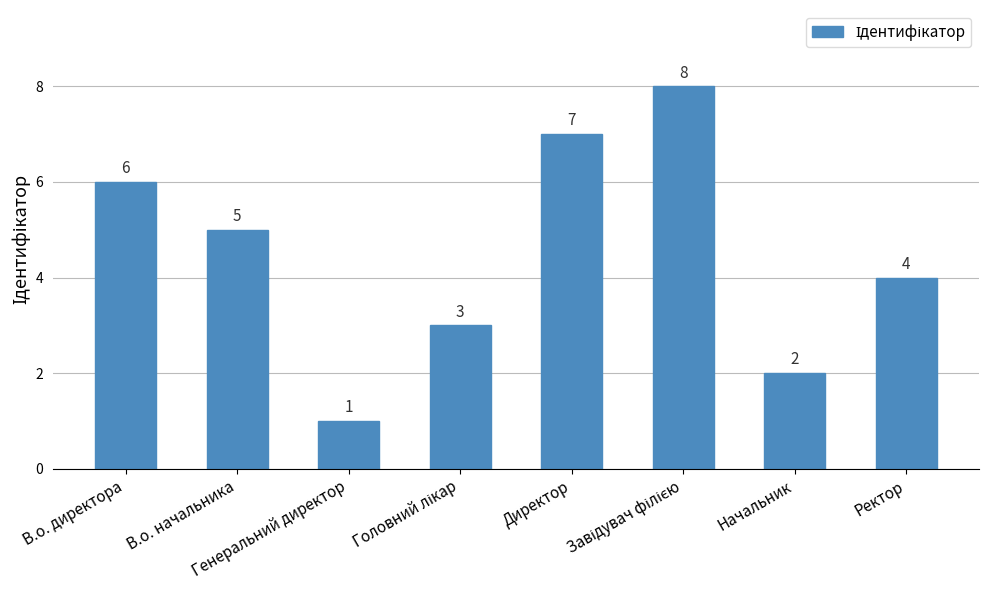

The chart shows a value of 5 at В.о. начальника. True or false?

True